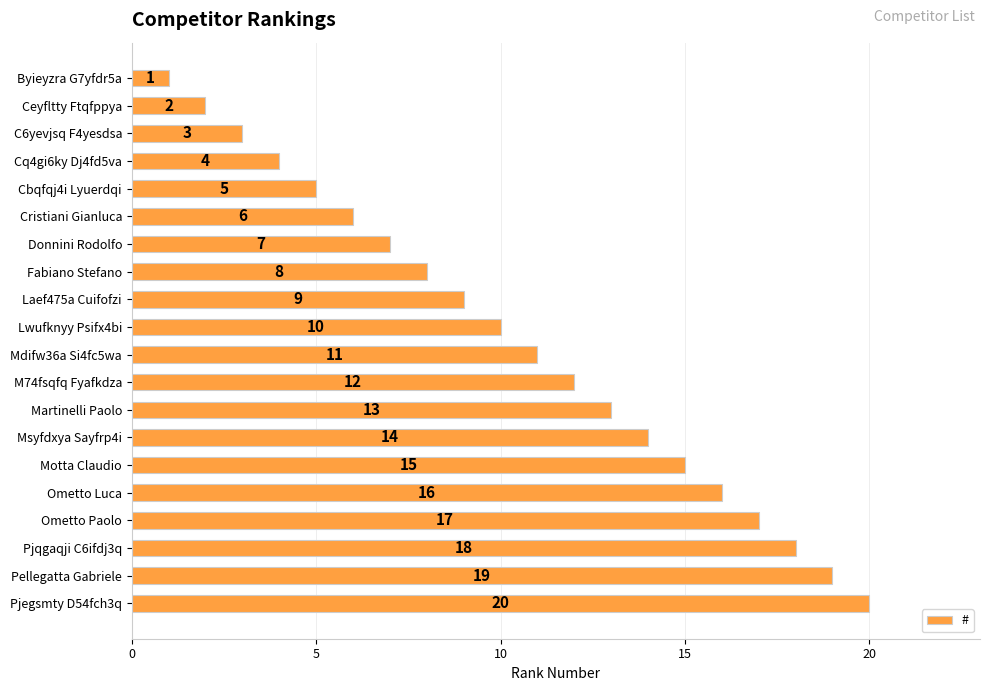

How many bars are there in total?

20